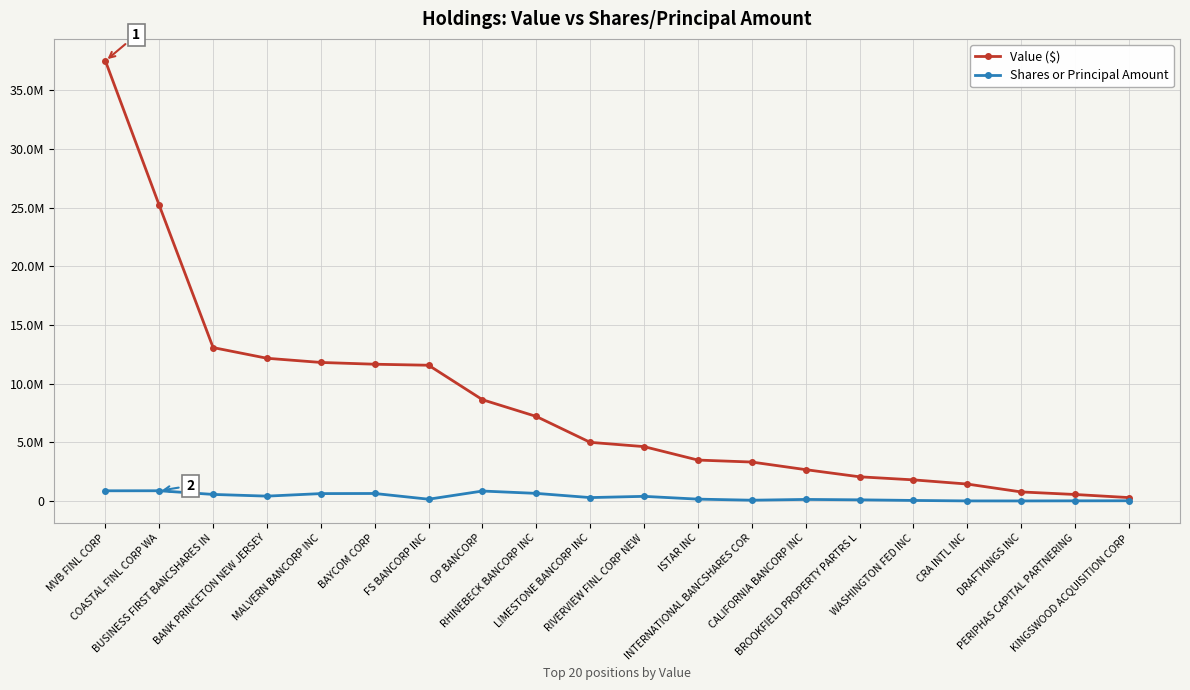

At which label is Value ($) closest to 18912000?

BUSINESS FIRST BANCSHARES IN